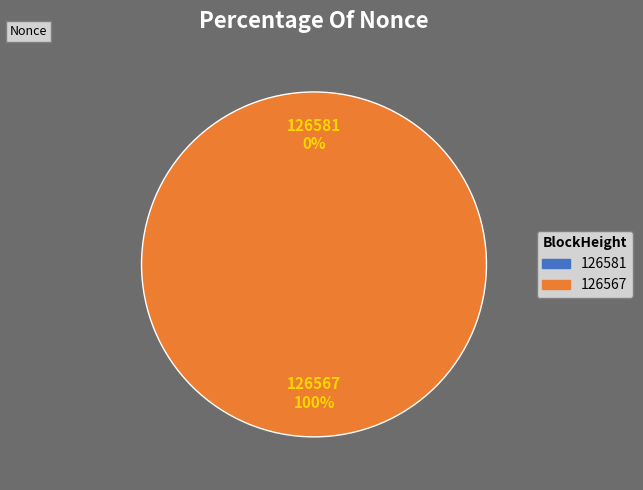

Which category has the smallest portion of the pie?

126581